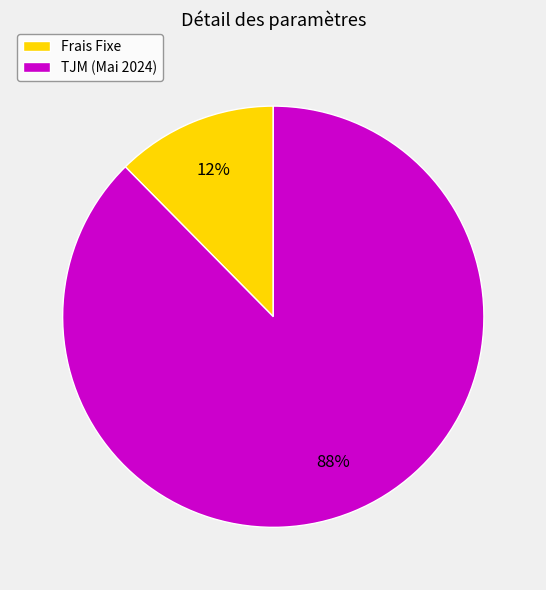

What percentage is the Frais Fixe slice, to the nearest percent?

12%